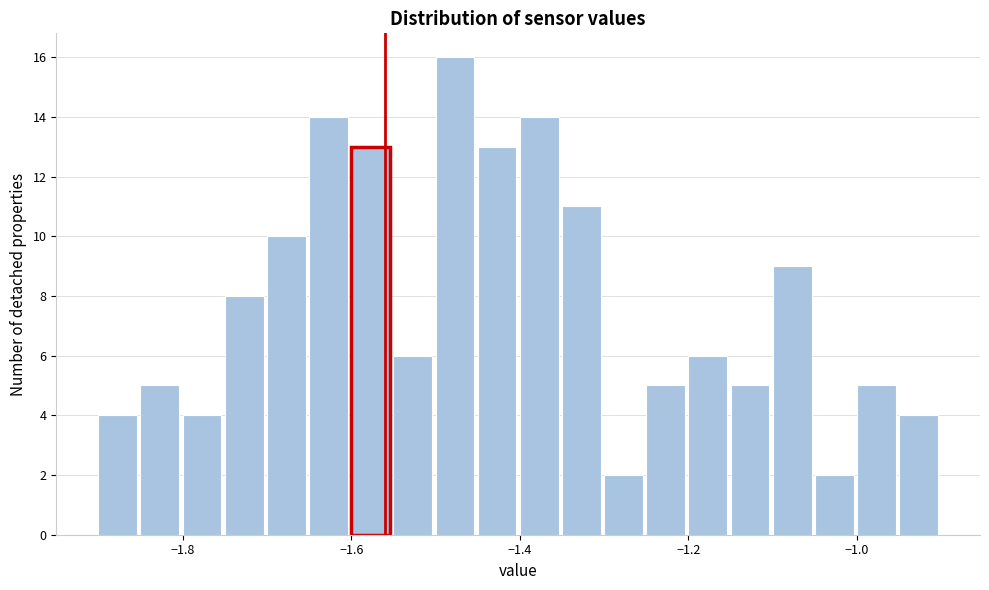

Around what value on the x-axis is the tallest bar? Give the approximate position of its centre, as read against the axis.

-1.48